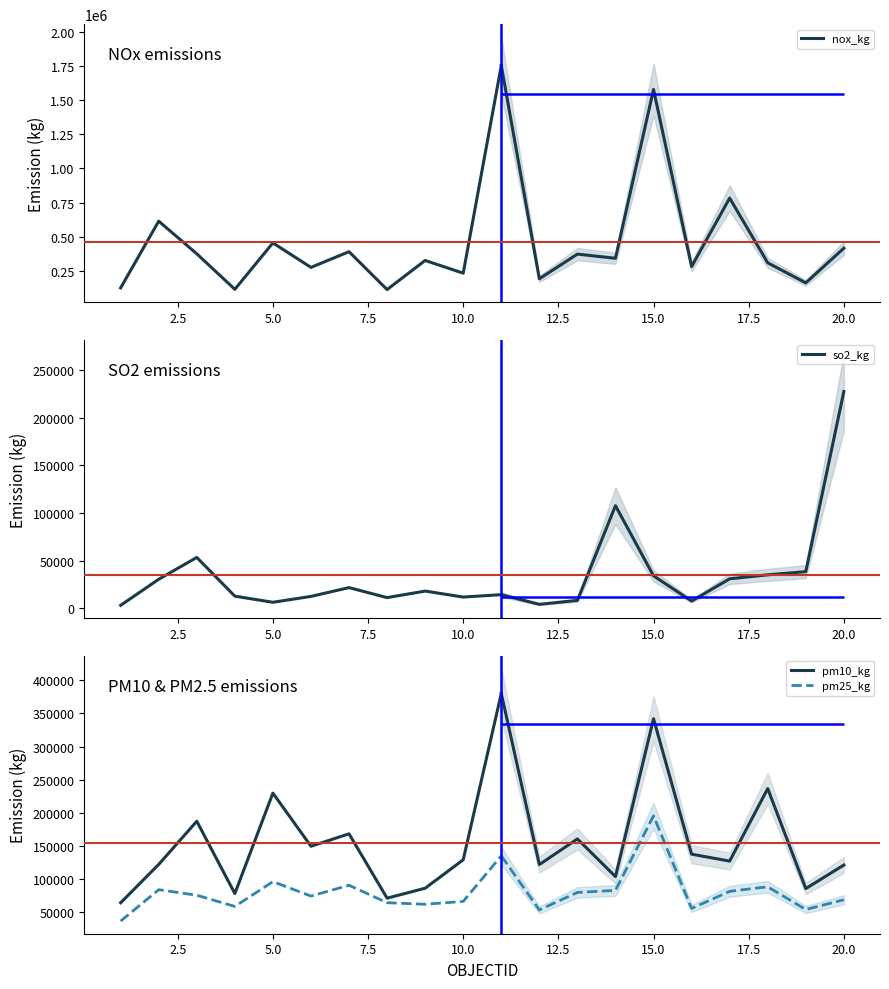

Which series has the largest total across all categories?

nox_kg